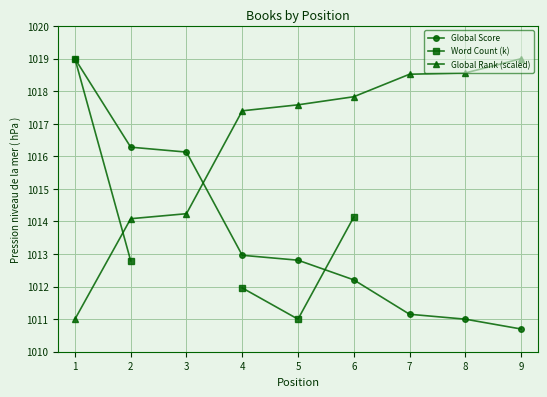

What are all the series names shown in the legend?

Global Score, Word Count (k), Global Rank (scaled)